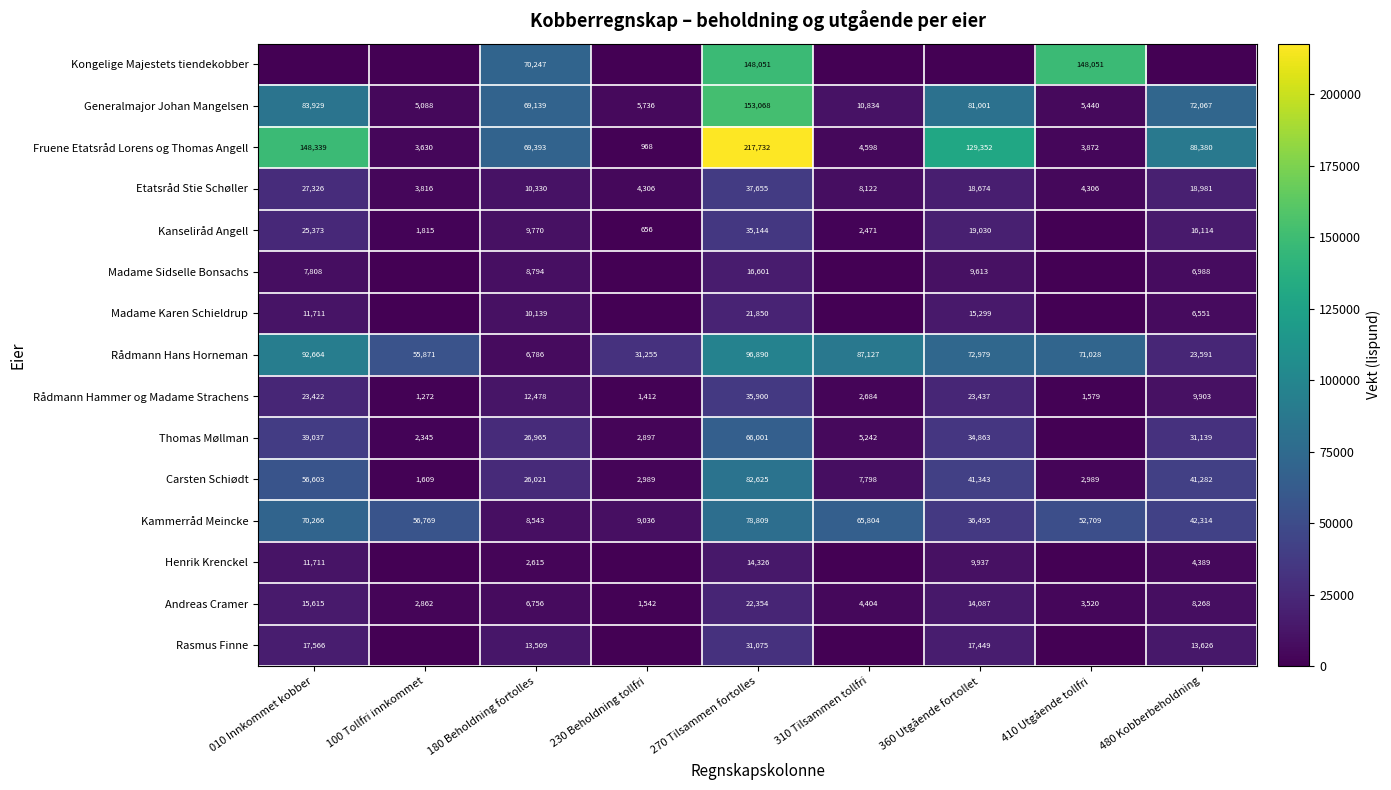

How many values in the Rådmann Hammer og Madame Strachens series are below 9903?

4